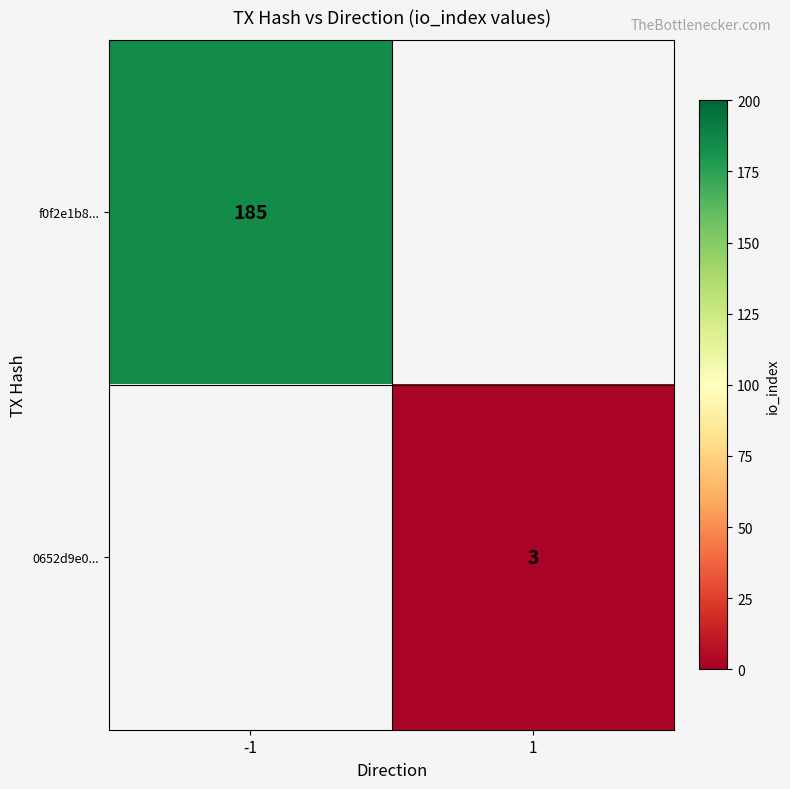

The value of f0f2e1b8... at -1 is 185. True or false?

True